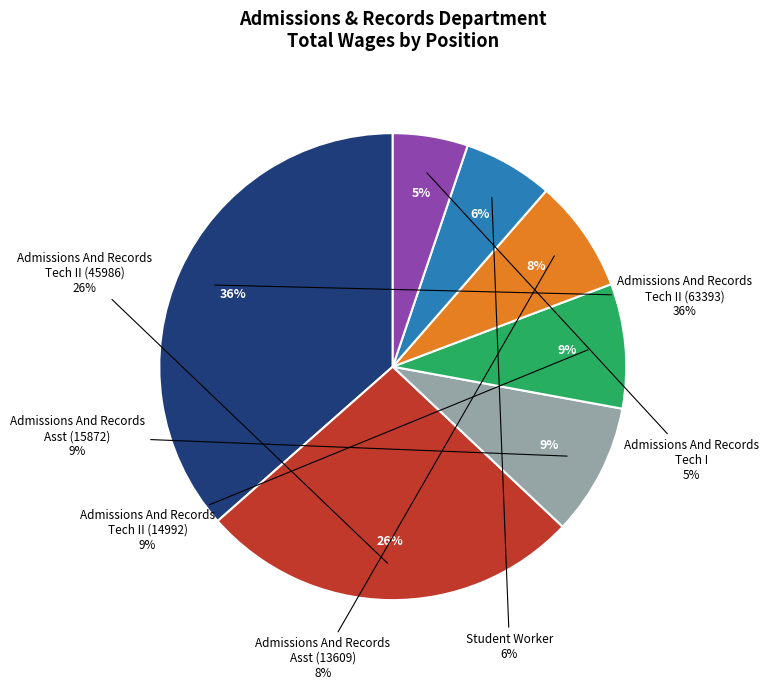

What is the ratio of the value at Student Worker to the value at Admissions And Records Tech I?

1.2